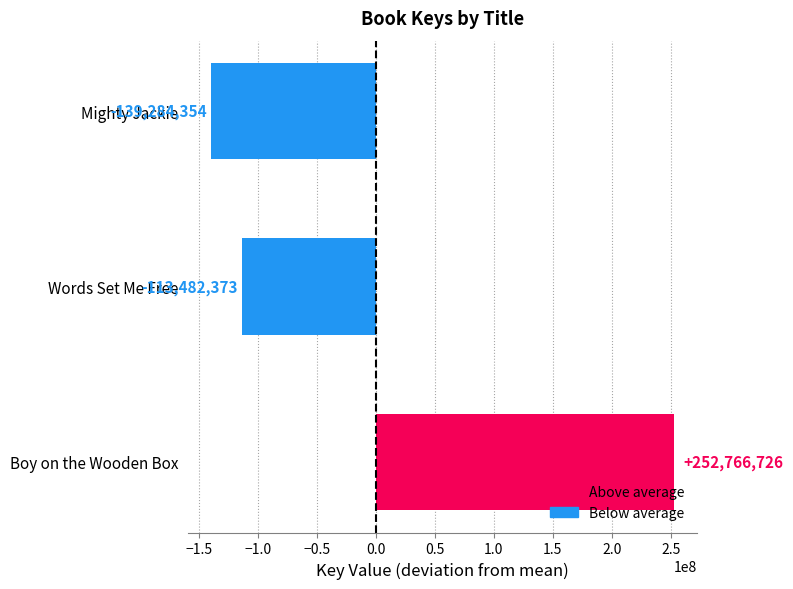

How many positive values are there?

1